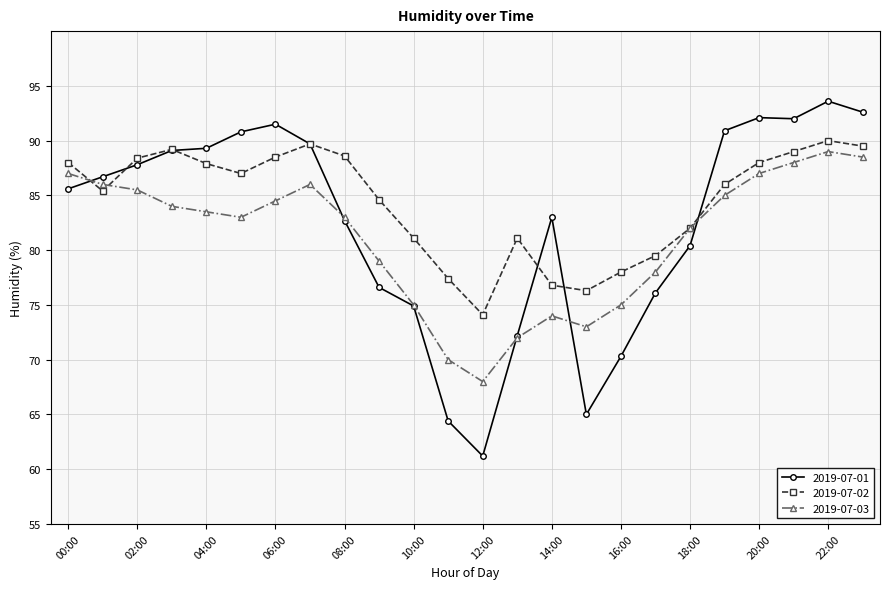

What is the sum of all 2019-07-02 values?

2026.1